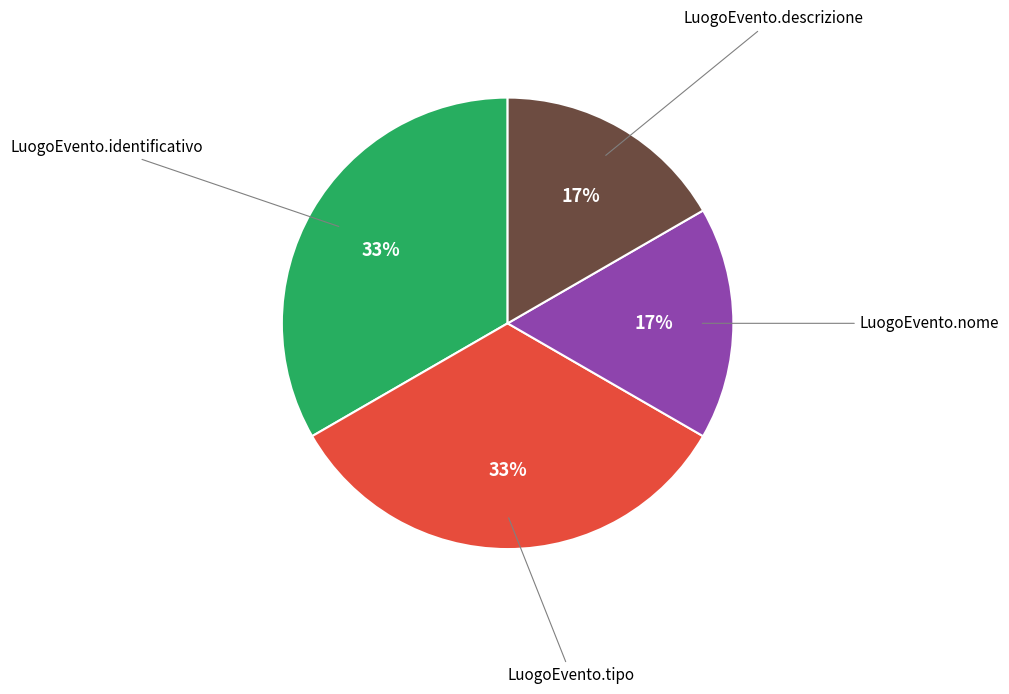

To the nearest percent, what is the average slice percentage?

25%